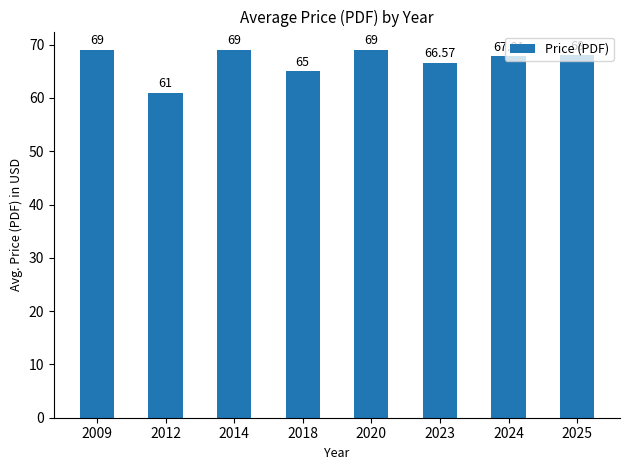

Which label corresponds to the smallest value in the chart?

2012